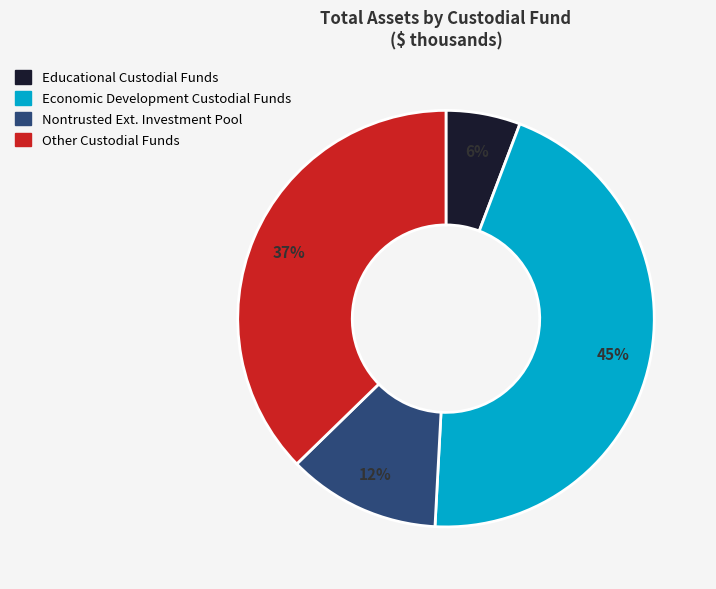

To the nearest percent, what is the difference between the largest and smallest slice percentages?

39%